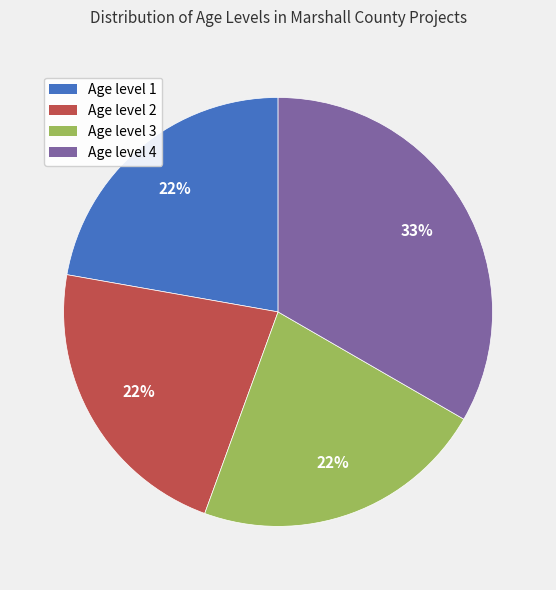

To the nearest percent, what is the average slice percentage?

25%